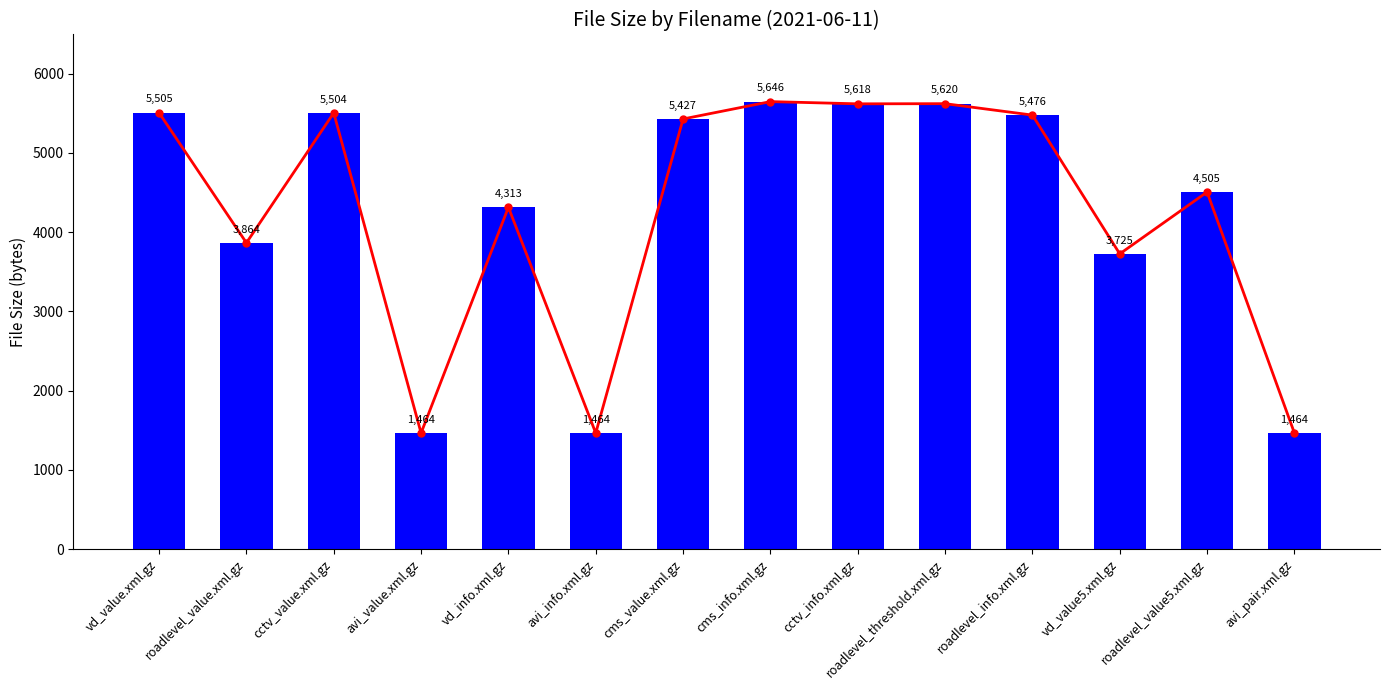

What is the value of the col_2 trend bar at the 10th from the left?

5620